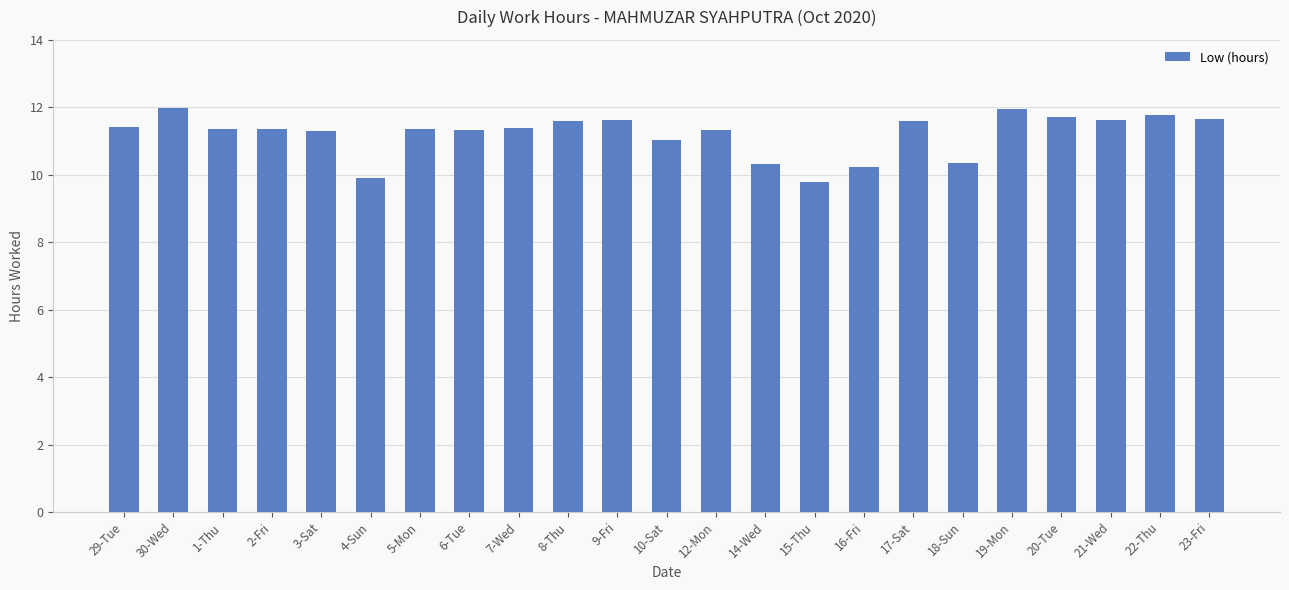

Is it true that the value at 14-Wed is 3.7?

False